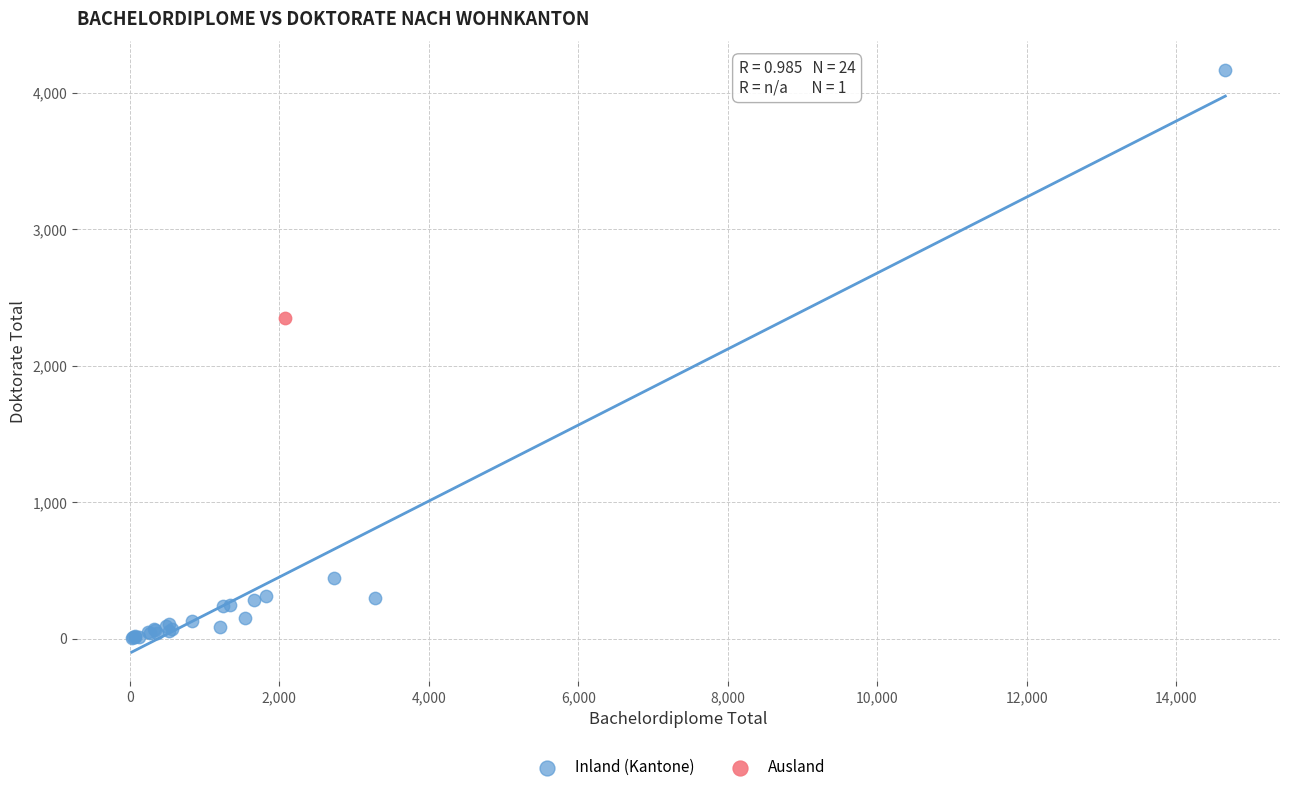

What are all the series names shown in the legend?

Inland (Kantone), Ausland